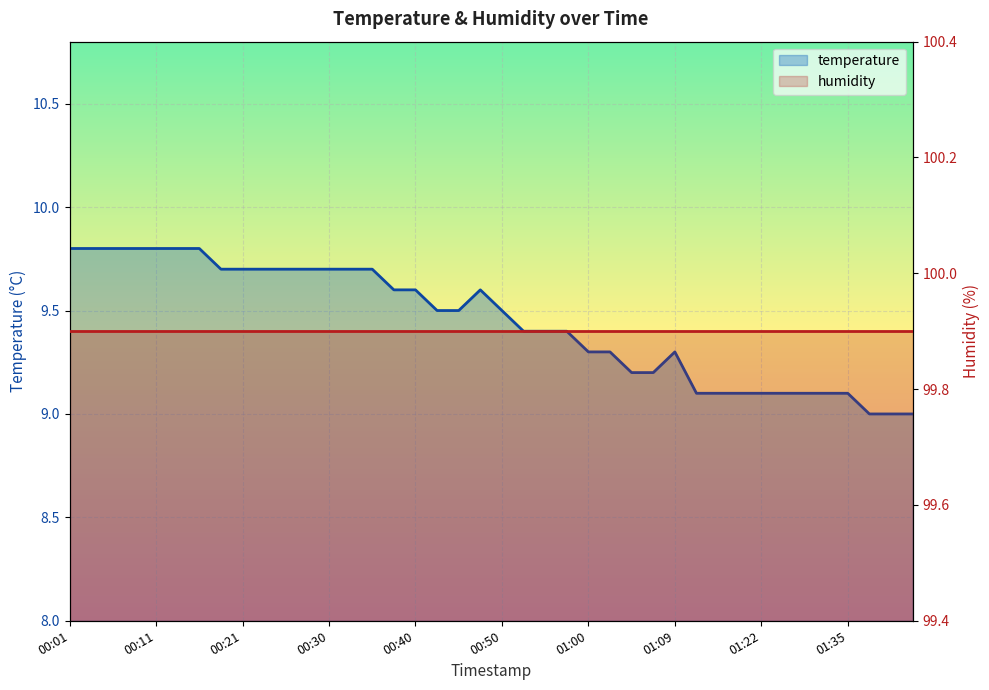

Which category has the highest value across all series?

00:01